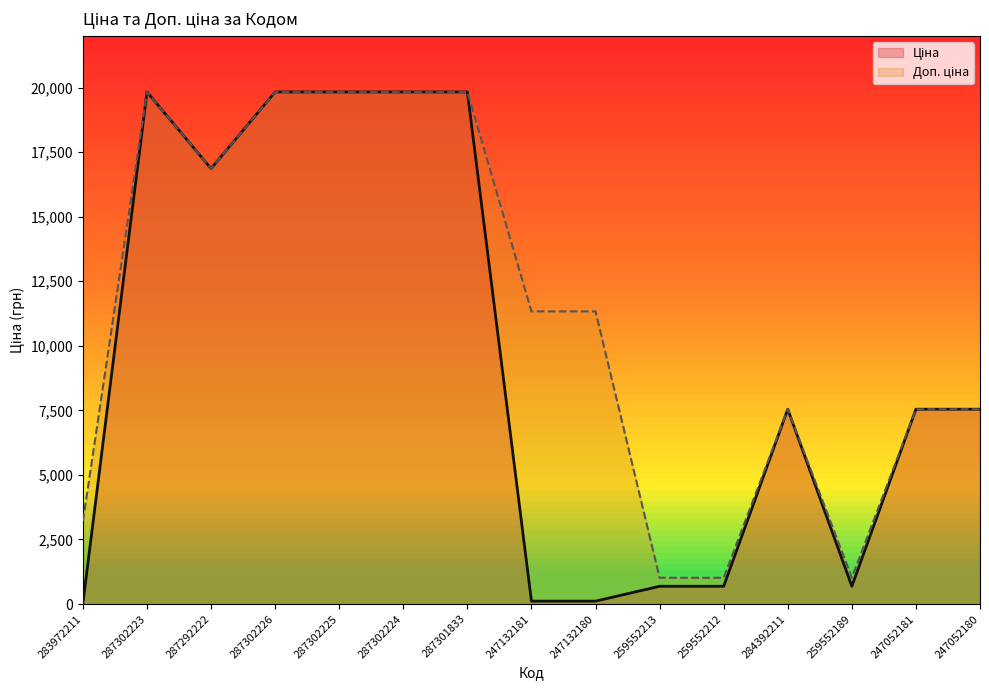

At which label is Доп. ціна closest to 10424?

247132181